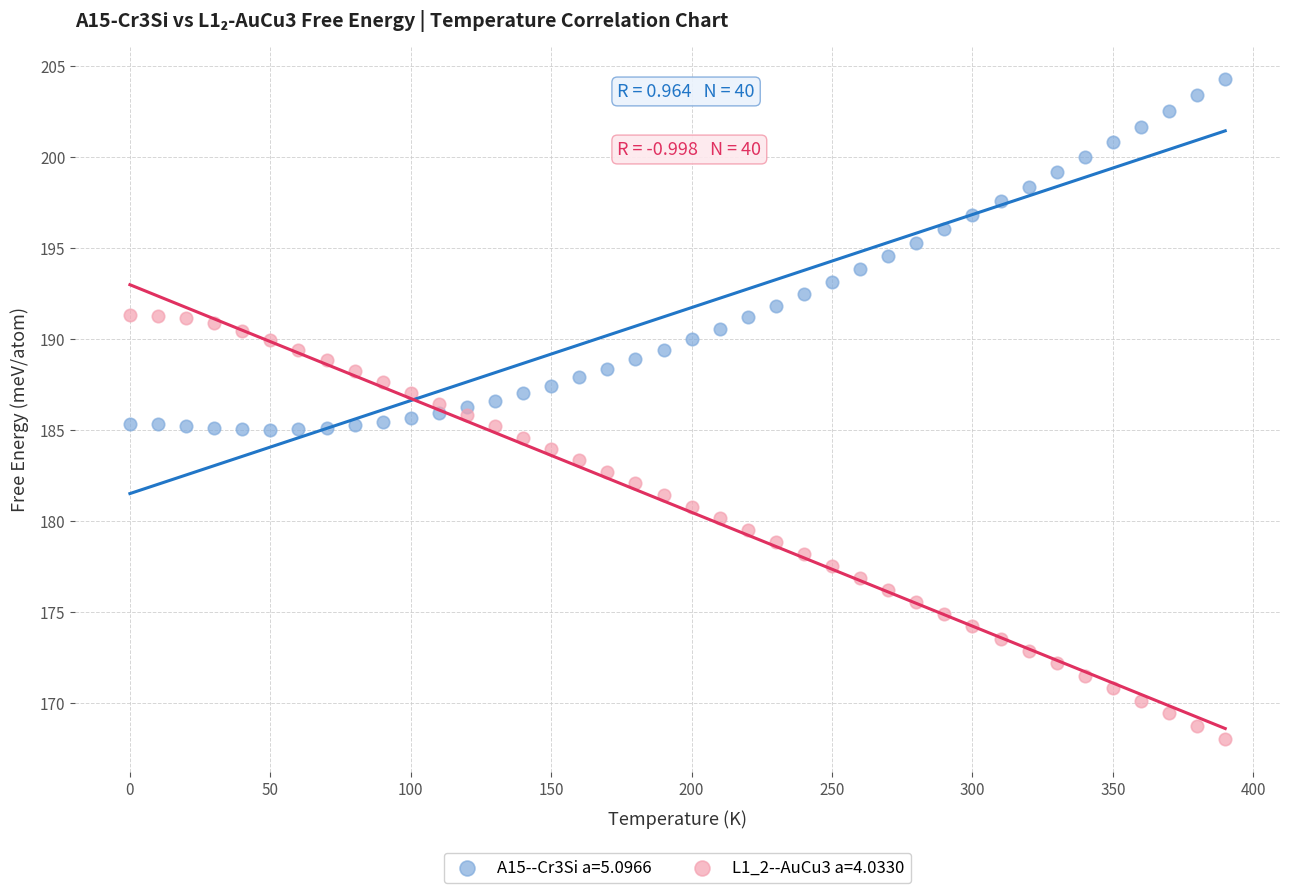

Which series reaches the minimum Y coordinate?

L1_2--AuCu3 a=4.0330